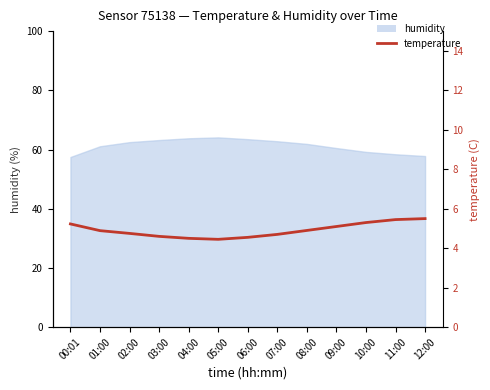

What is the change in value from 04:00 to 08:00?

+0.4